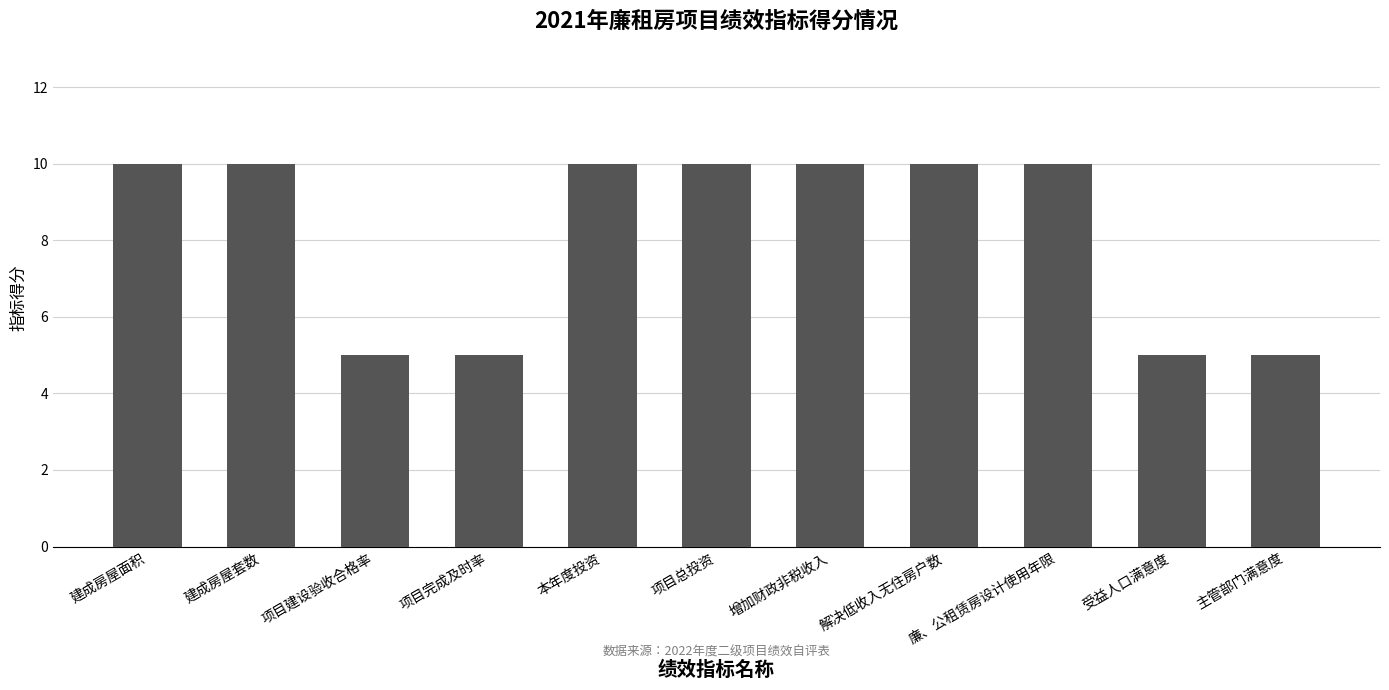

Read the value at 建成房屋面积.

10